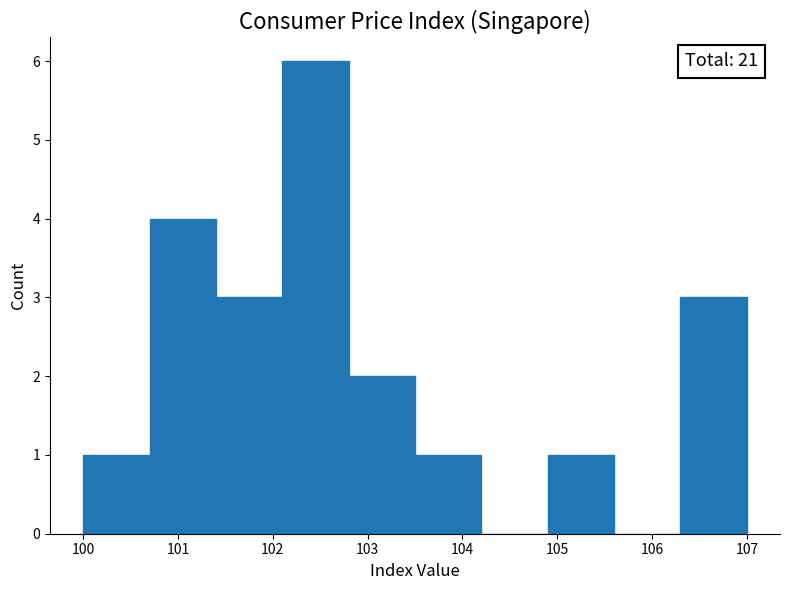

Which range on the x-axis has the tallest bar?

102.1 to 102.8